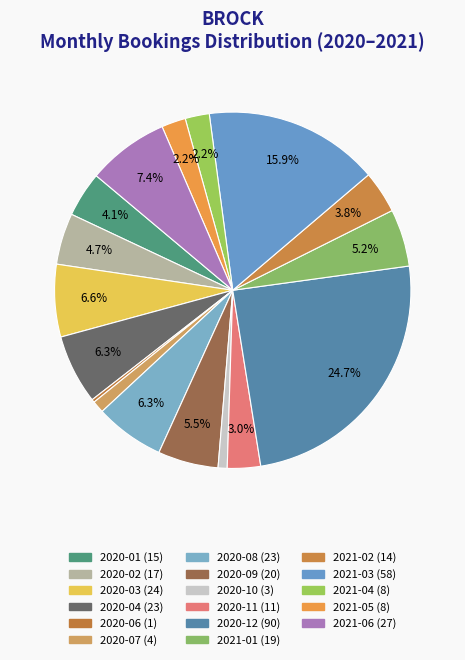

Rank the categories by value from lowest to highest.

2020-06, 2020-10, 2020-07, 2021-04, 2021-05, 2020-11, 2021-02, 2020-01, 2020-02, 2021-01, 2020-09, 2020-04, 2020-08, 2020-03, 2021-06, 2021-03, 2020-12